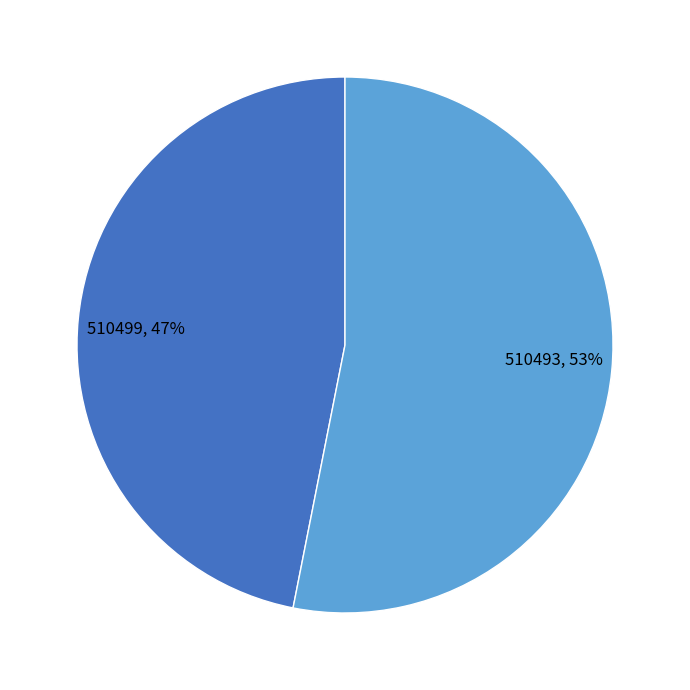

To the nearest percent, what percentage of the pie is 510499?

47%